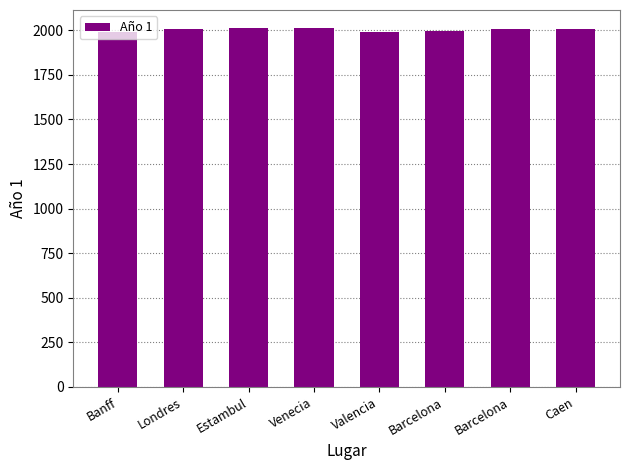

At which label does the data first exceed 2005?

Estambul